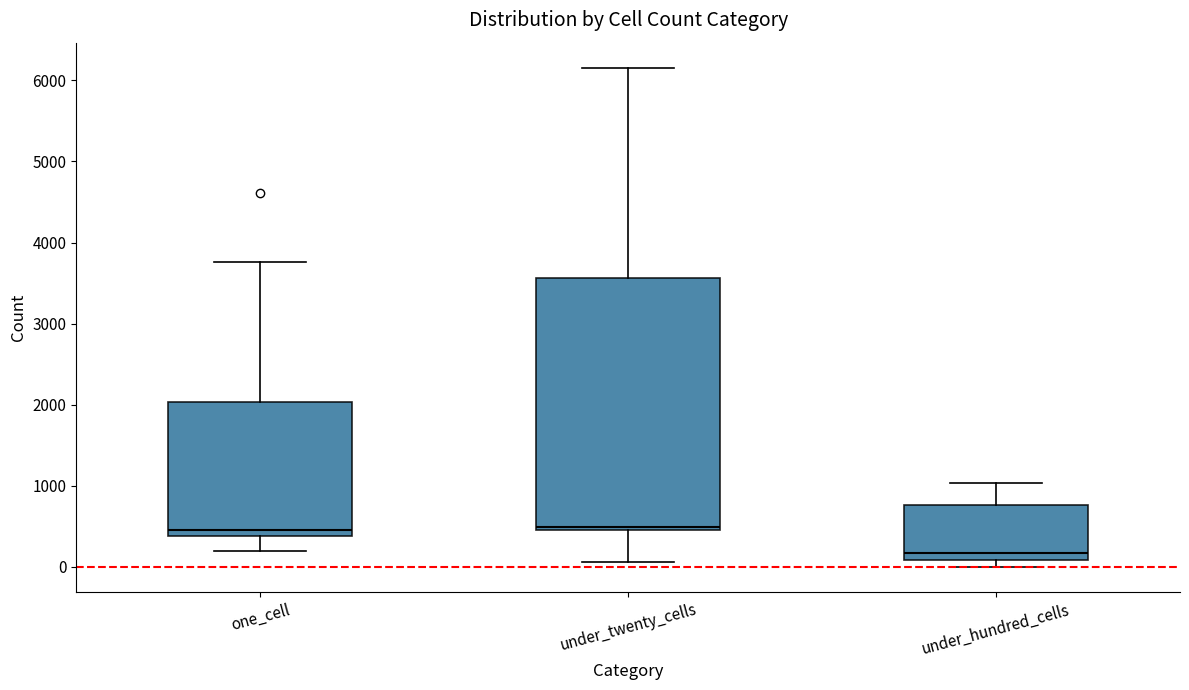

Reading left to right, read every box against the y-axis: the position of its median line, the range the box covers, and the ends of its whiskers. The values are not printed on the chart, so give them approximately, as read against the axis.

one_cell: median 500, box 400 to 2000, whiskers 200 to 3800
under_twenty_cells: median 500 (just above the box's lower edge), box 500 to 3600, whiskers 100 to 6200
under_hundred_cells: median 200, box 100 to 800, whiskers 0 to 1000